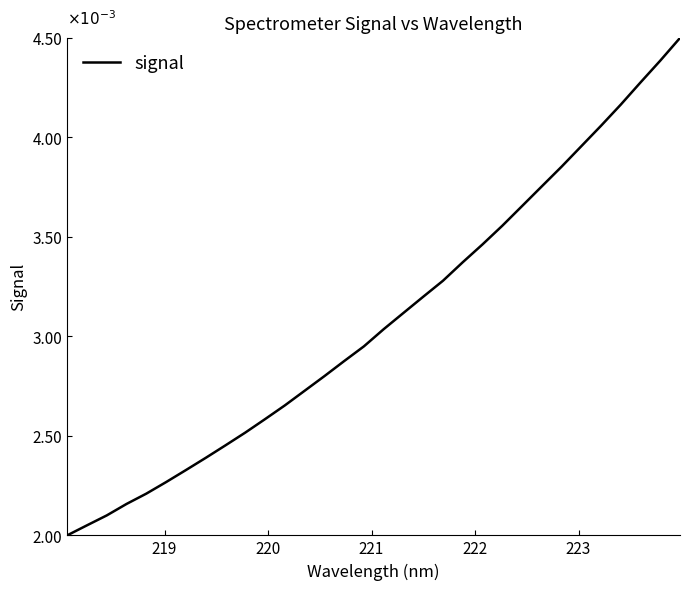

Does the chart have visible grid lines?

No